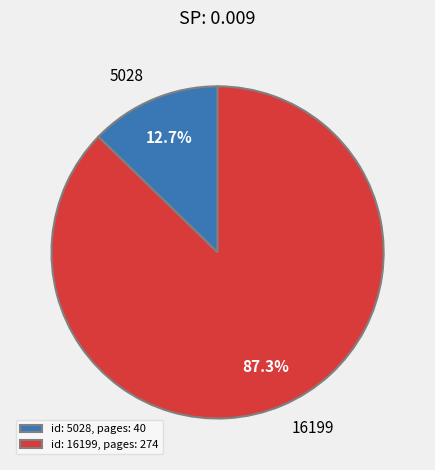

Count the number of slices in the pie.

2